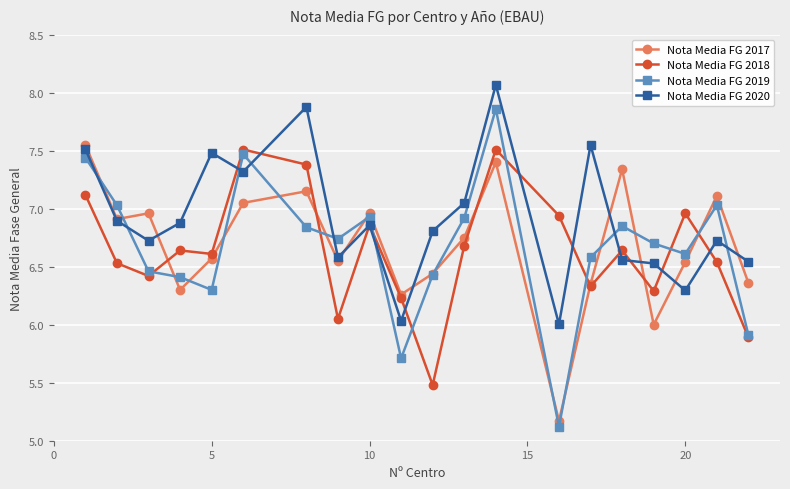

True or false: Nota Media FG 2018 has more than 1 points higher than both neighbors.

True